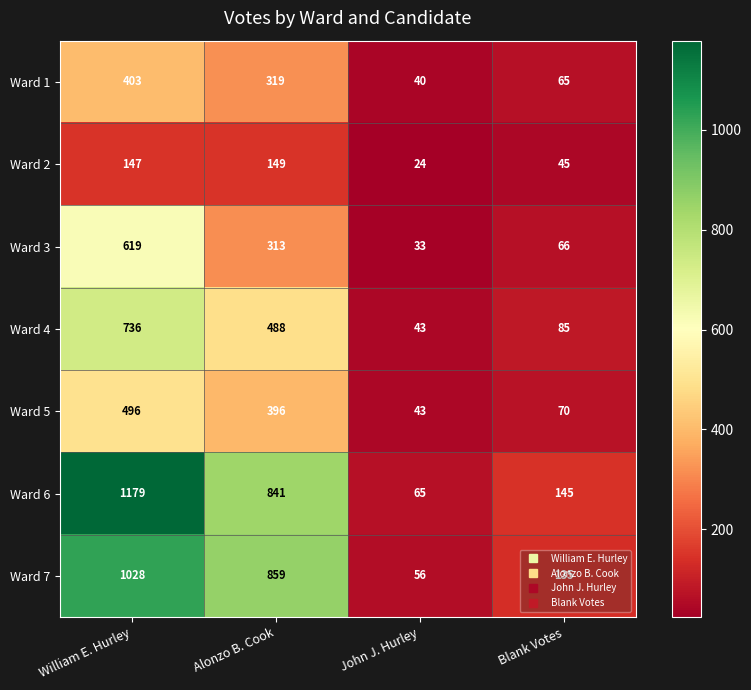

What is the approximate value of Ward 2 at Blank Votes, to the nearest 5?

45